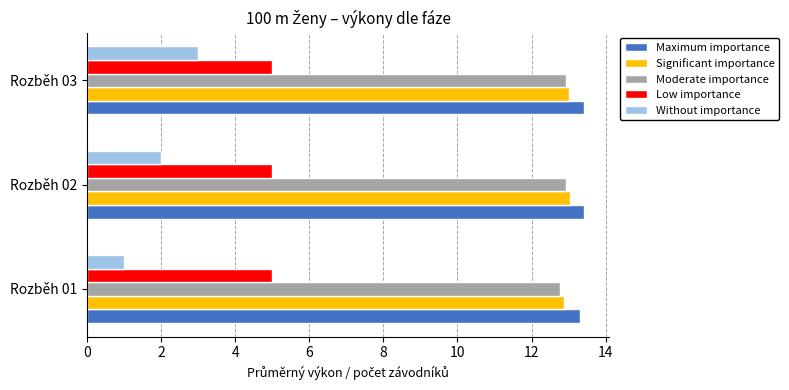

The Without importance series shows 1.0 at Rozběh 01. True or false?

True